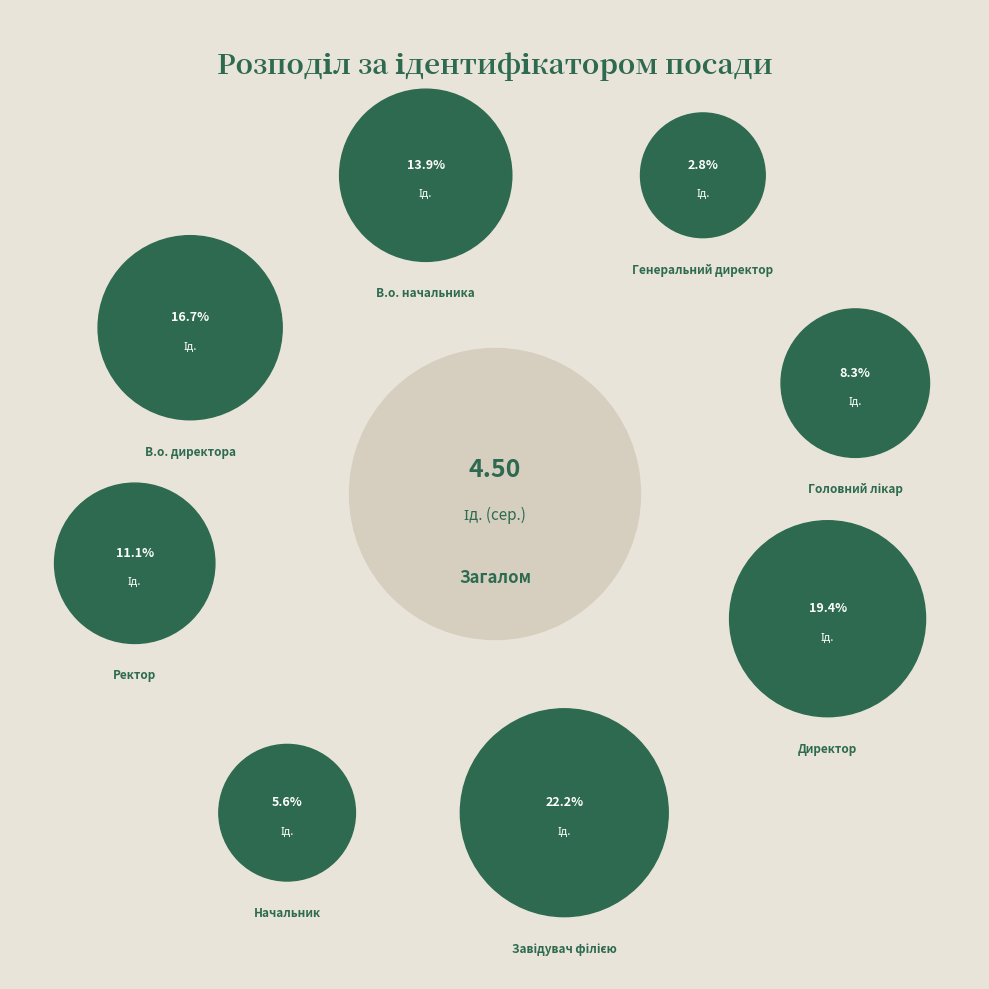

What percentage is the Генеральний директор slice, to the nearest percent?

3%